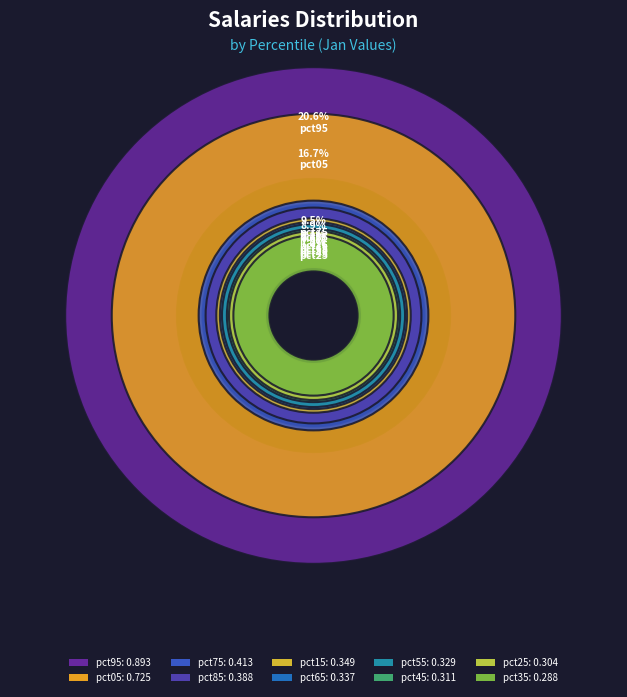

Which slice is the smallest?

pct35